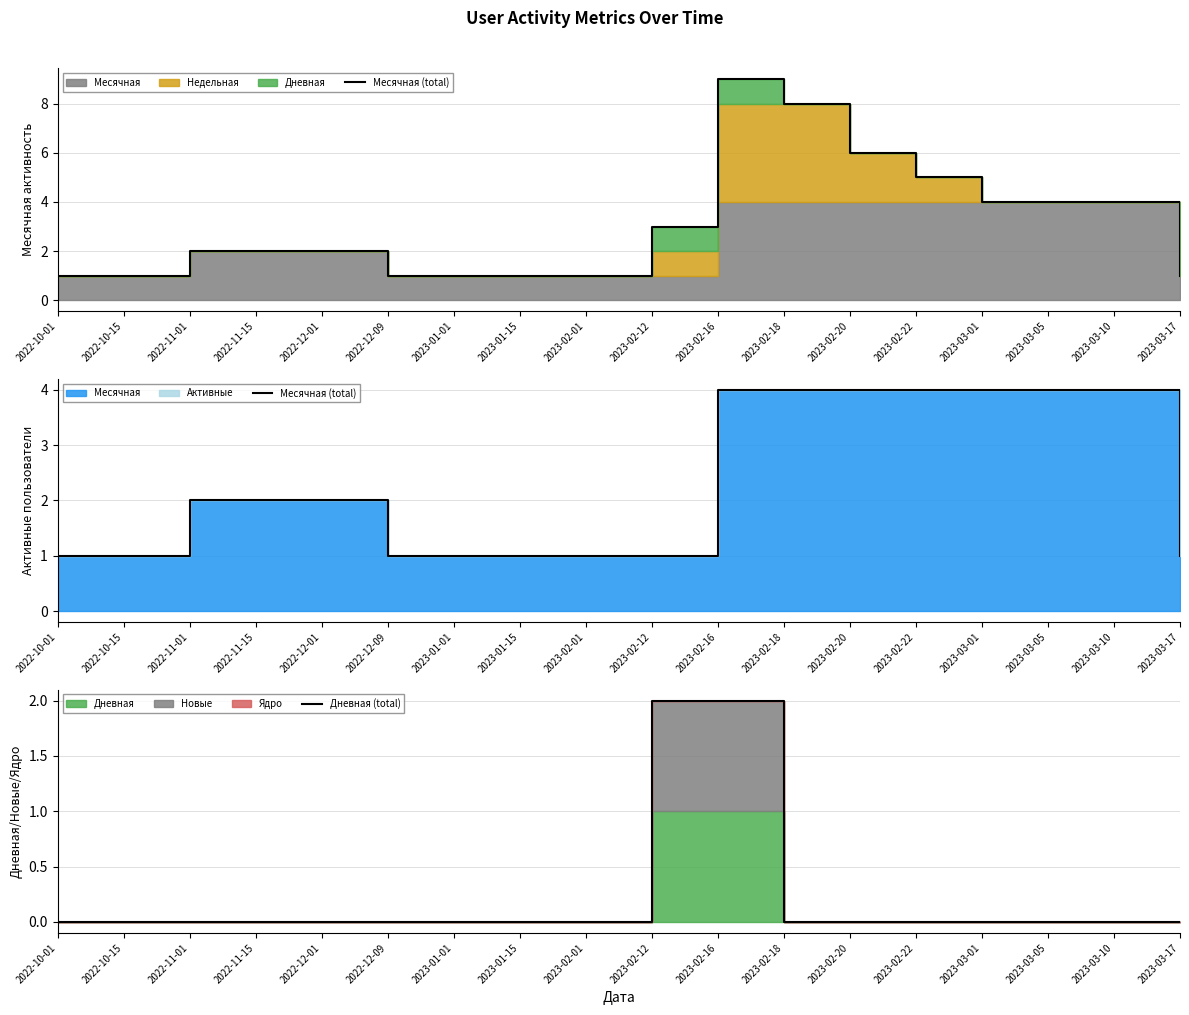

How many intersections are there between Месячная (total) and Дневная (total)?

2